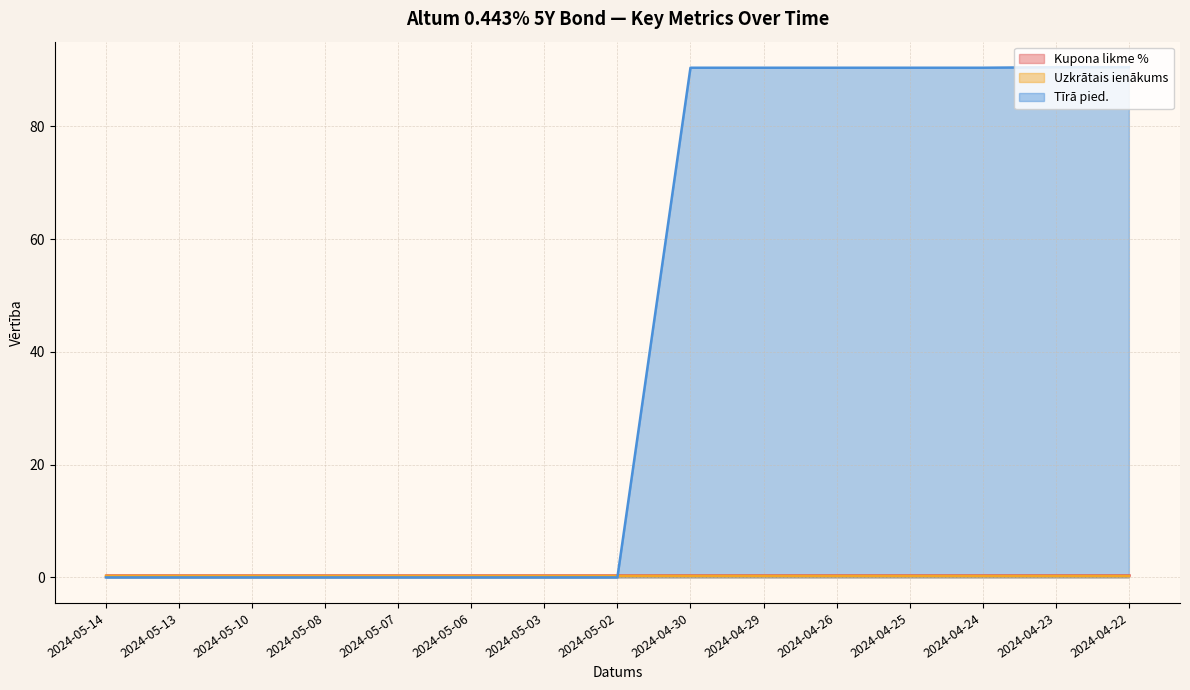

Where do Tīrā pied. and Uzkrātais ienākums first cross each other?

2024-05-02 and 2024-04-30